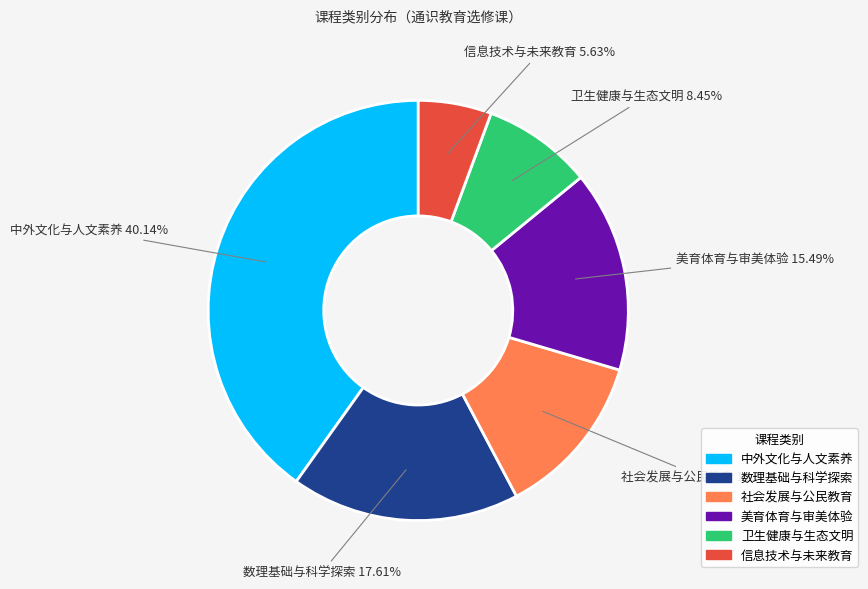

Do 中外文化与人文素养 and 信息技术与未来教育 together represent more than half of the pie?

No